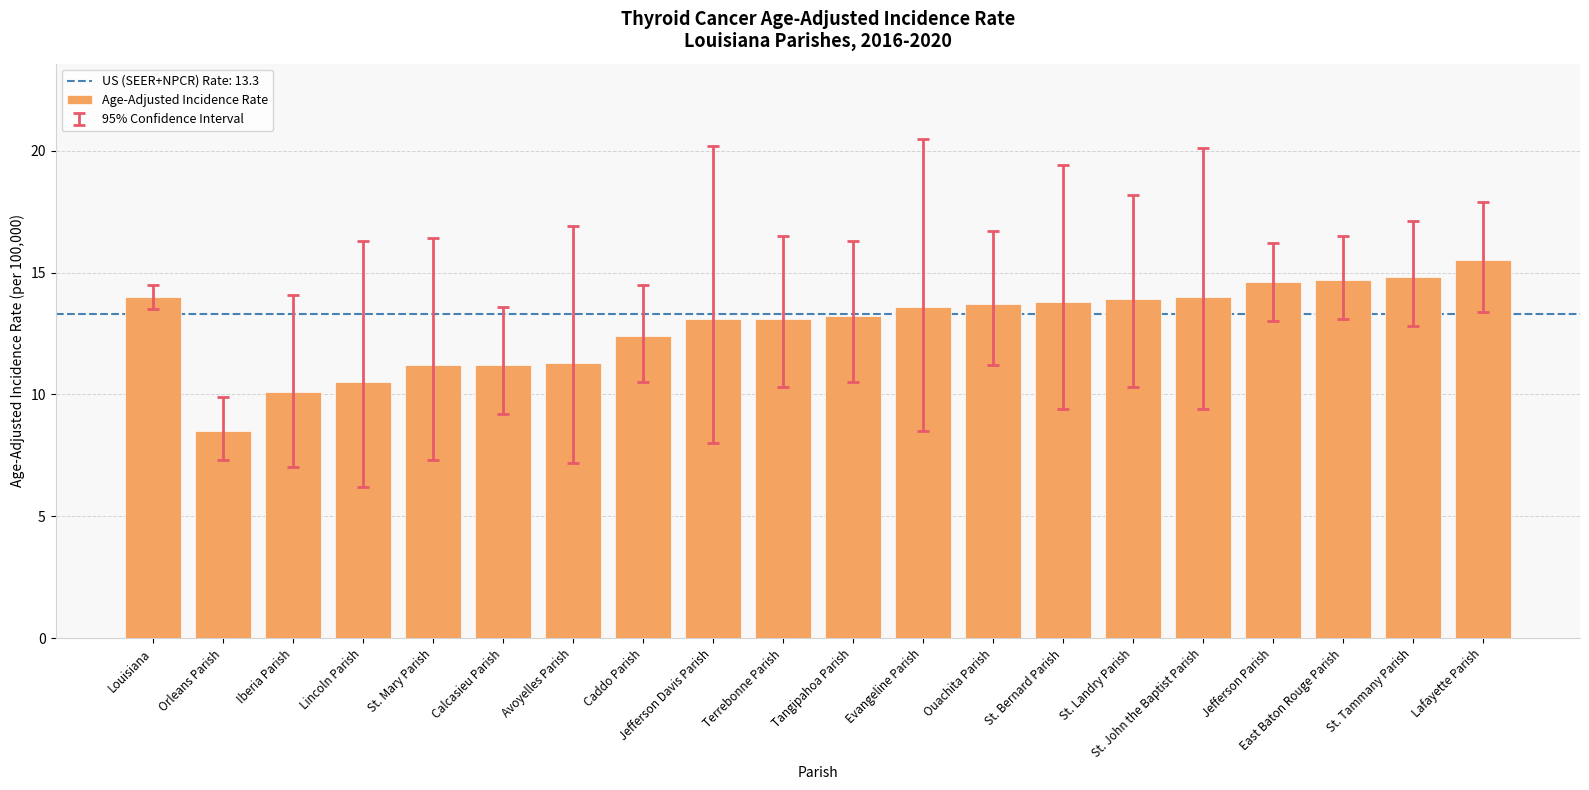

The chart shows a value of 5.5 at Louisiana. True or false?

False